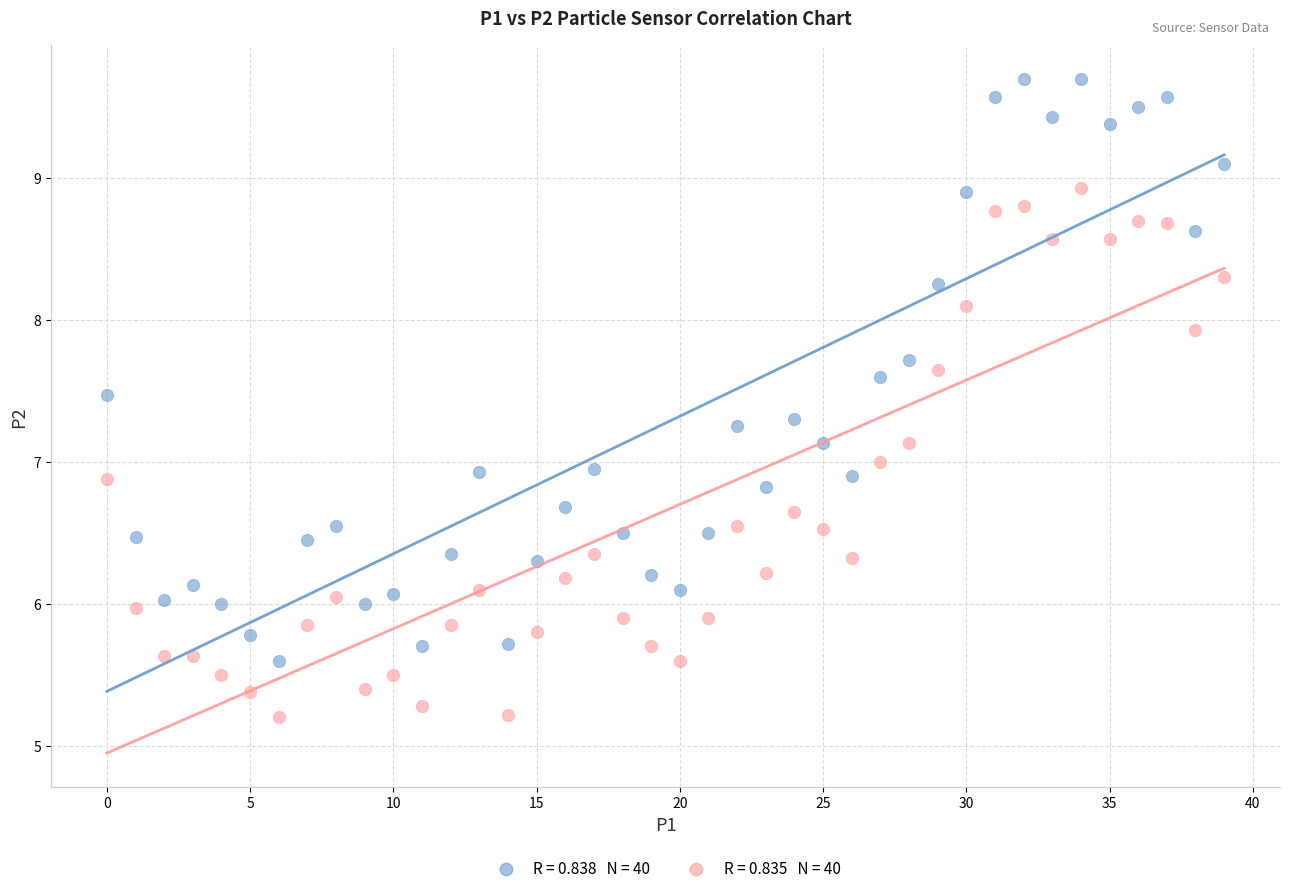

Count the number of points in this scatter plot.

80